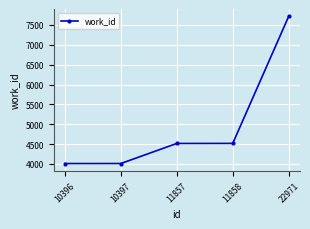

What is the value of the 5th point from the left?

7716